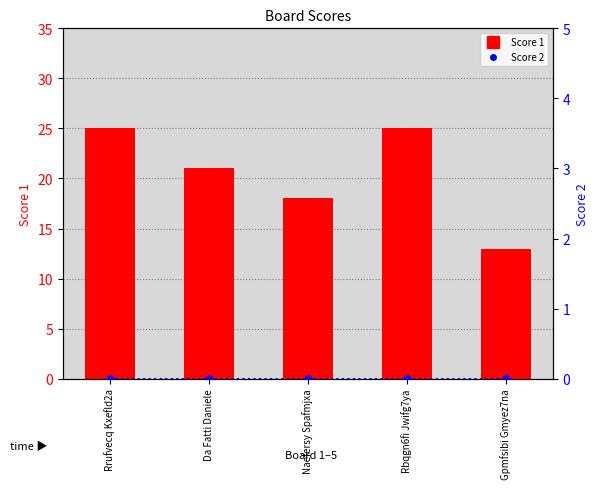

List the series in order of their overall mean, lowest first.

Score 2, Score 1